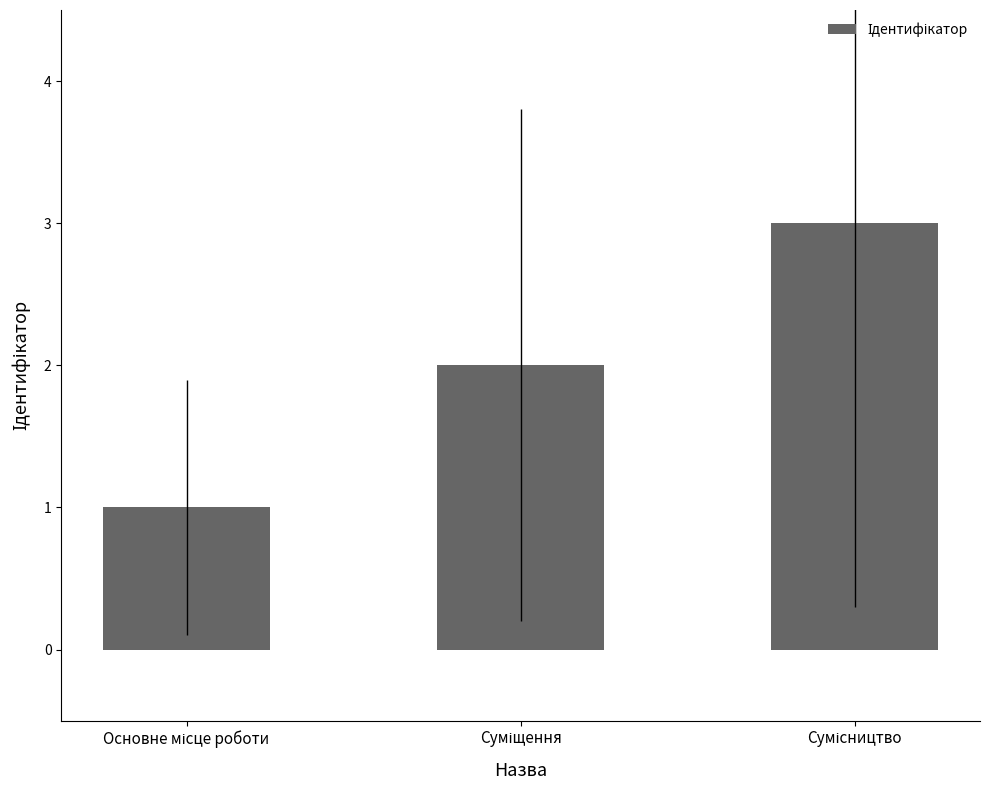

What is the sum of all values?

6